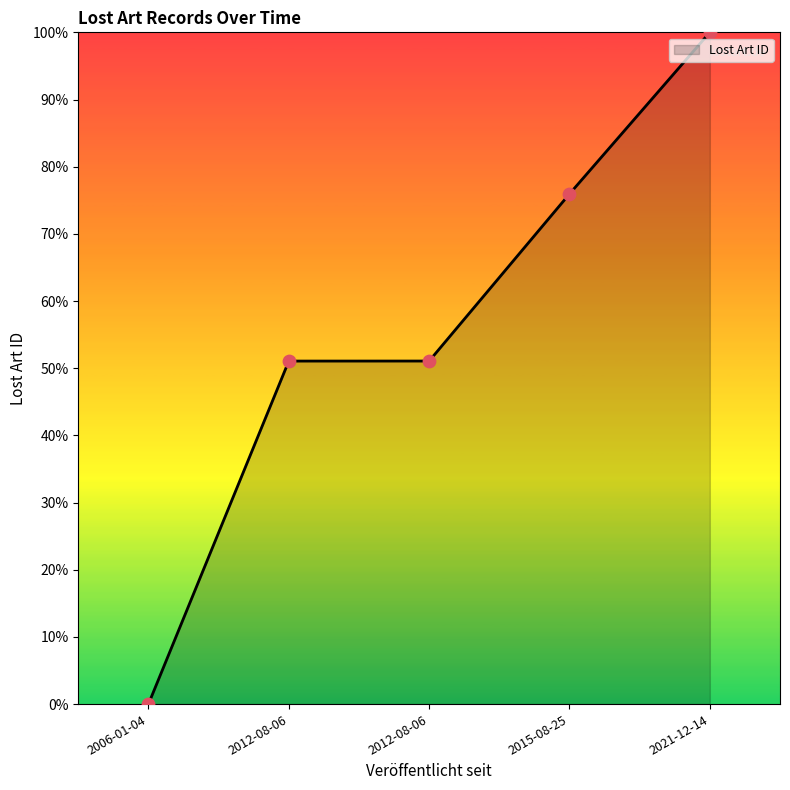

Between 2012-08-06 and 2006-01-04, which is larger?

2012-08-06